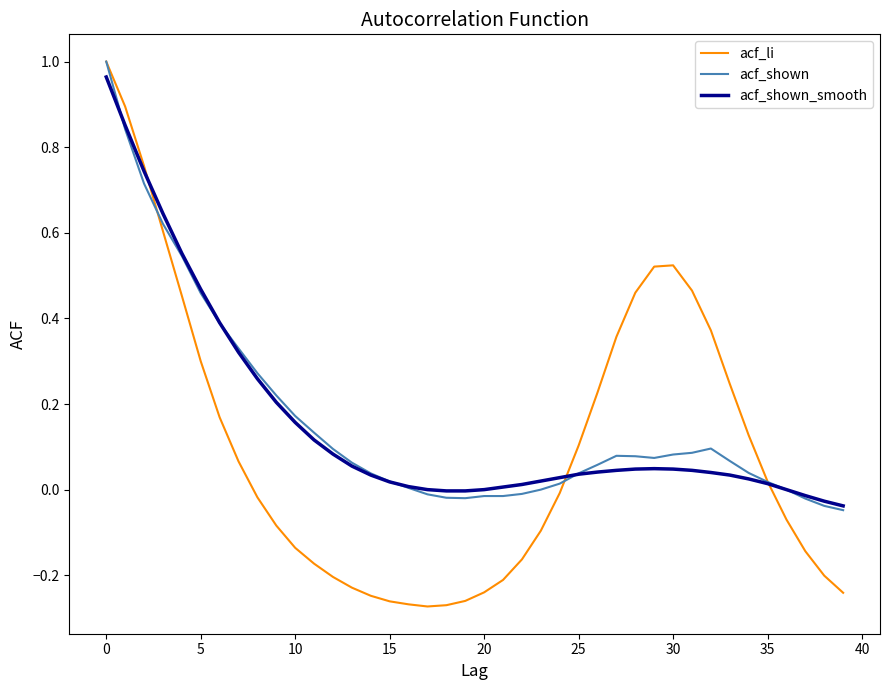

How many lines are shown in the chart?

3